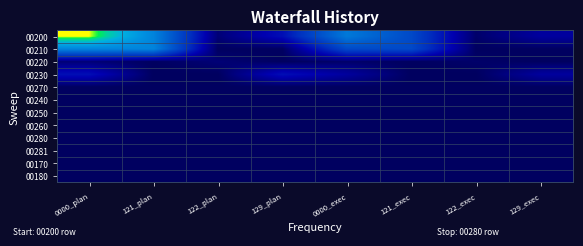

What is the difference between the highest and lowest values at 129_plan?

7699100